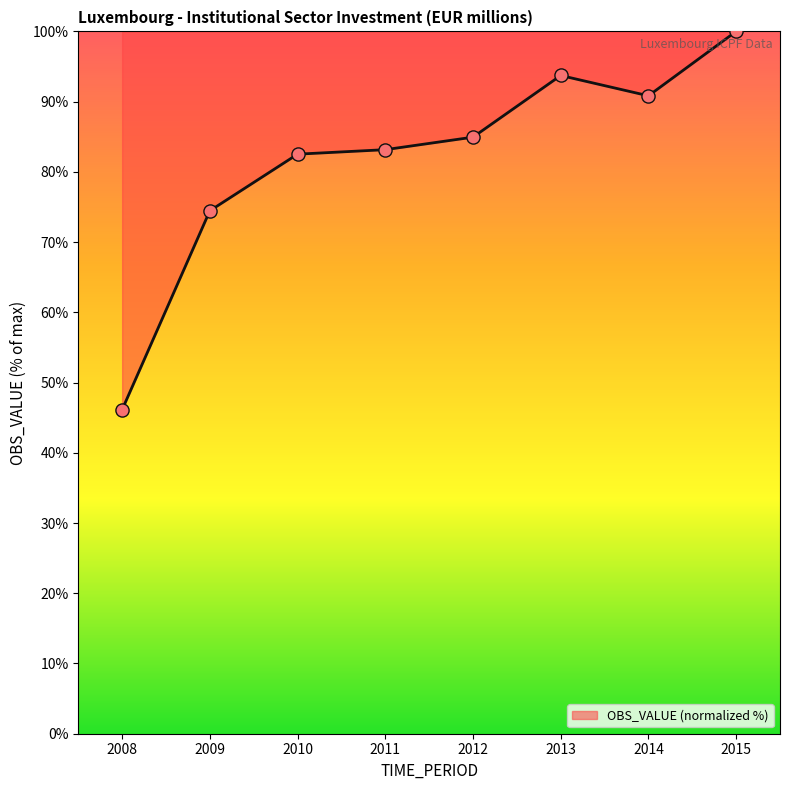

Which has a higher value, 2015 or 2011?

2015